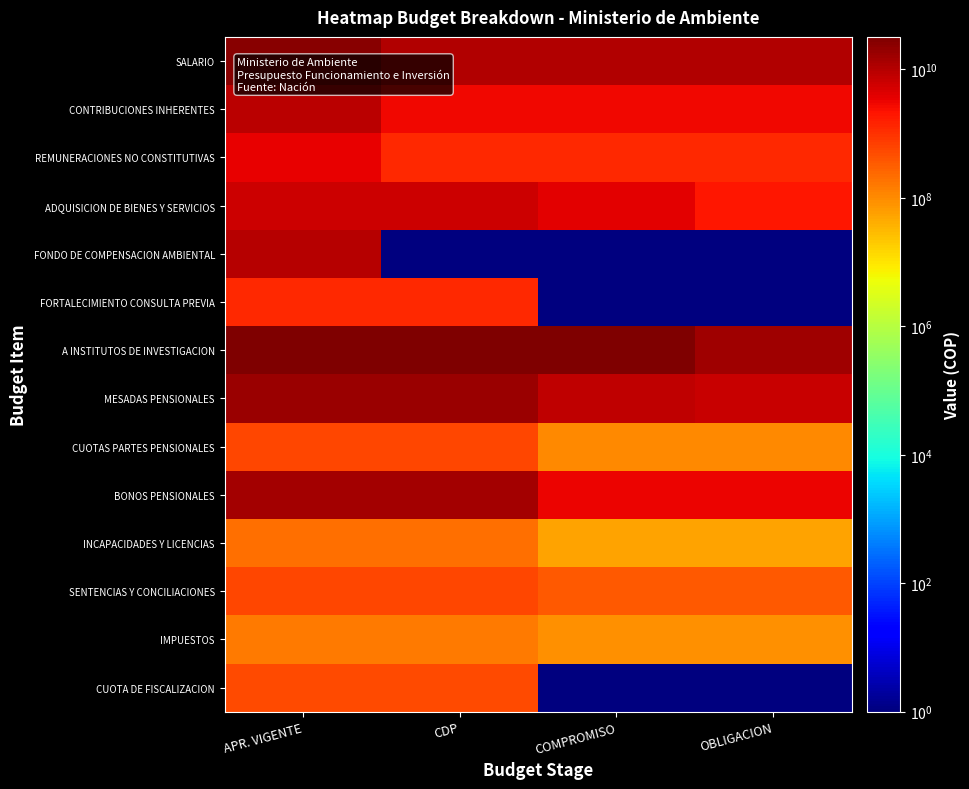

Count the number of categories in the chart.

4